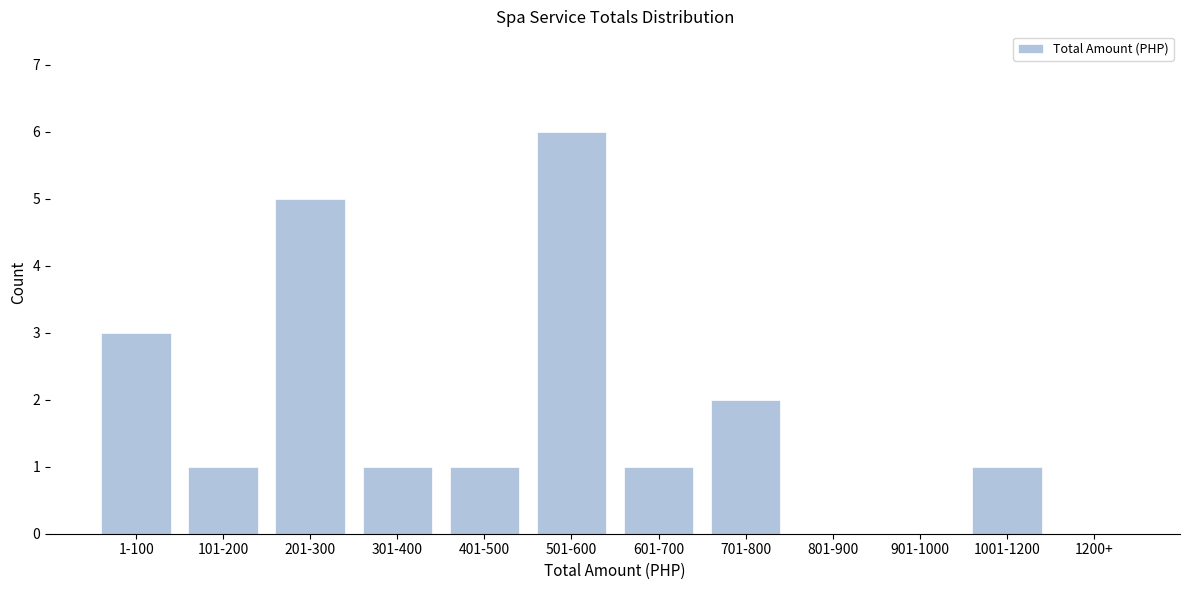

Reading left to right, what are all the values shown in this chart?

1-100=3	101-200=1	201-300=5	301-400=1	401-500=1	501-600=6	601-700=1	701-800=2	801-900=0	901-1000=0	1001-1200=1	1200+=0